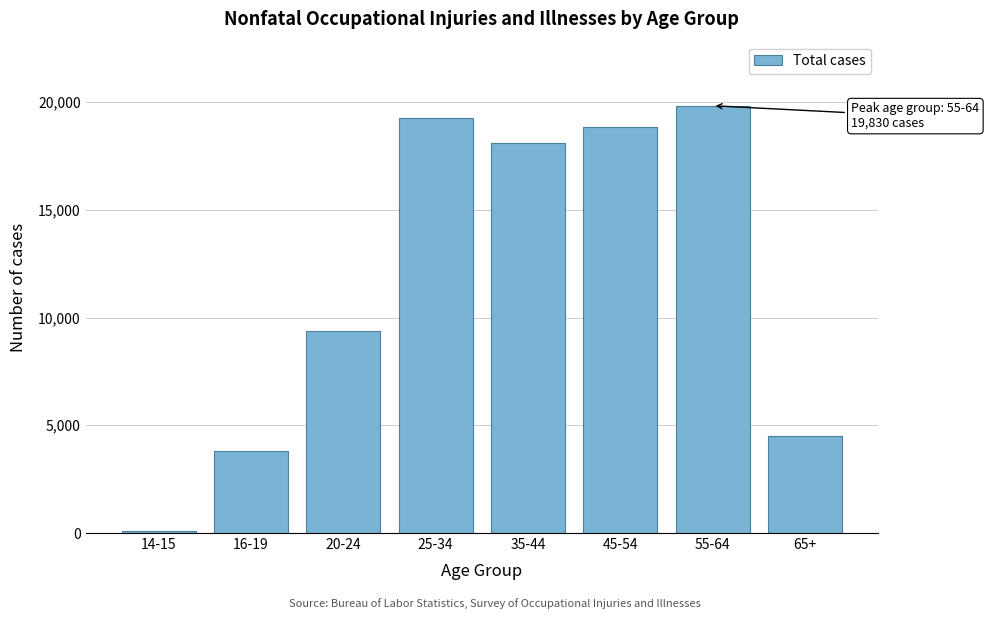

Reading left to right, what are all the values shown in this chart?

90	3820	9390	19280	18080	18840	19830	4520